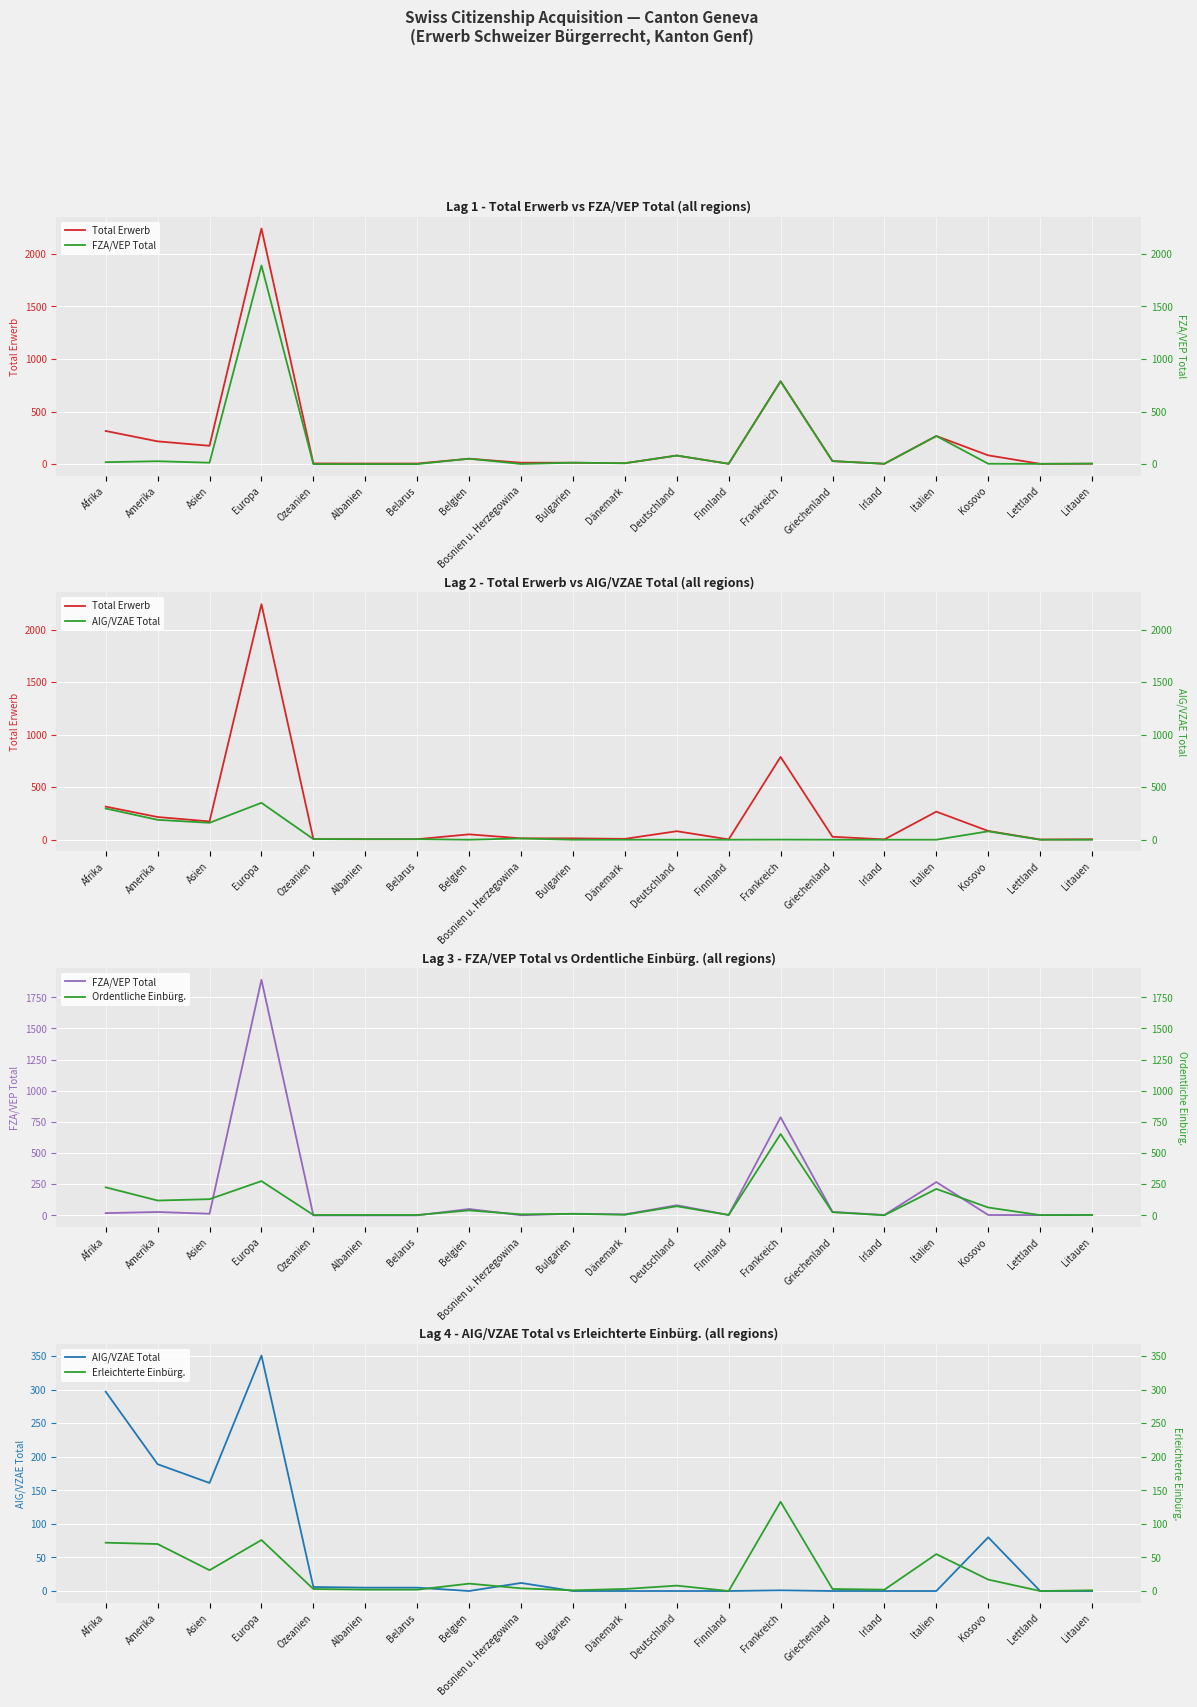

Rank the series at Albanien from lowest to highest value.

FZA/VEP Total, Erleichterte Einbürg., Ordentliche Einbürg., Total Erwerb, AIG/VZAE Total